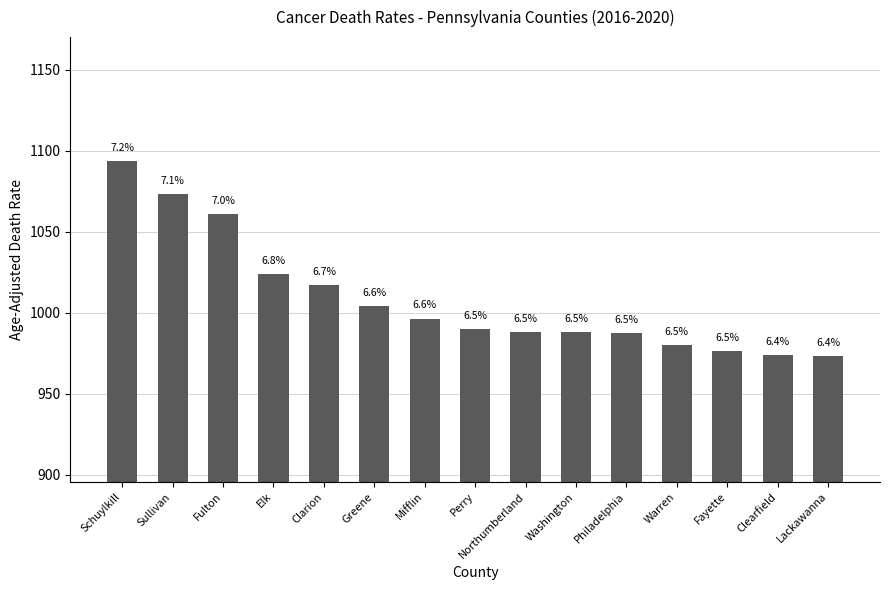

Does the chart contain any negative values?

No